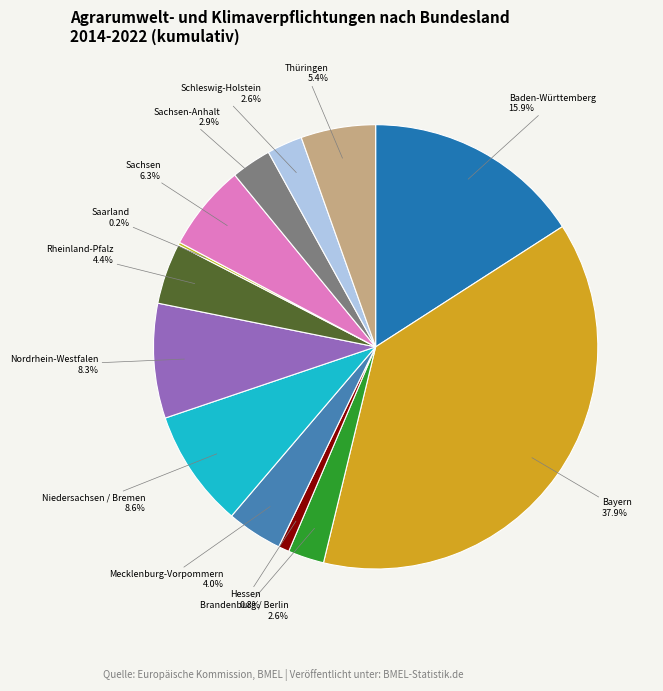

Is there a majority slice in this chart?

No